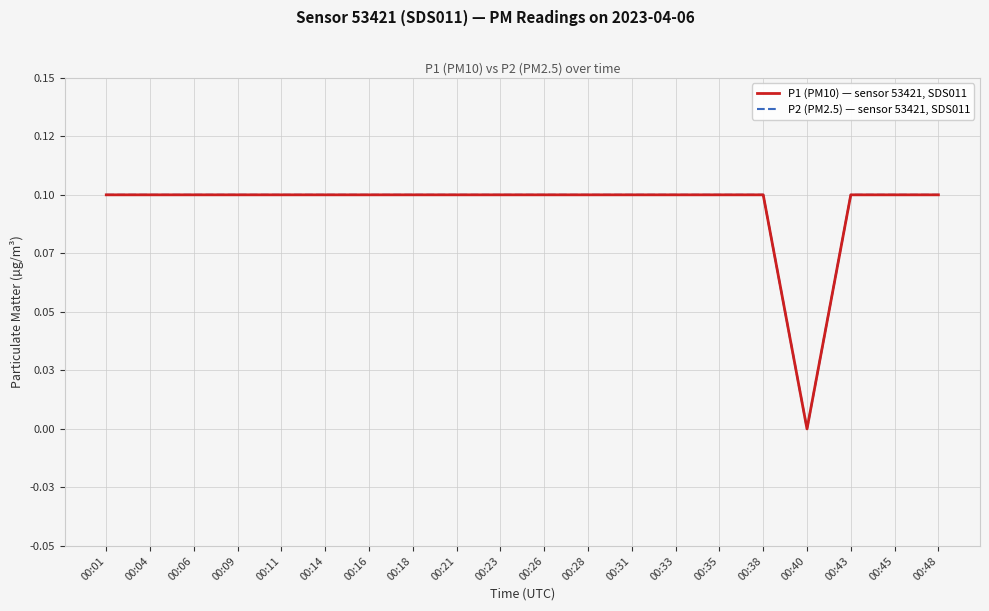

Reading right to left, transcribe all the data shown in this chart.

P1 (PM10) — sensor 53421, SDS011: 00:48=0.1	00:45=0.1	00:43=0.1	00:40=0.0	00:38=0.1	00:35=0.1	00:33=0.1	00:31=0.1	00:28=0.1	00:26=0.1	00:23=0.1	00:21=0.1	00:18=0.1	00:16=0.1	00:14=0.1	00:11=0.1	00:09=0.1	00:06=0.1	00:04=0.1	00:01=0.1
P2 (PM2.5) — sensor 53421, SDS011: 00:48=0.1	00:45=0.1	00:43=0.1	00:40=0.0	00:38=0.1	00:35=0.1	00:33=0.1	00:31=0.1	00:28=0.1	00:26=0.1	00:23=0.1	00:21=0.1	00:18=0.1	00:16=0.1	00:14=0.1	00:11=0.1	00:09=0.1	00:06=0.1	00:04=0.1	00:01=0.1